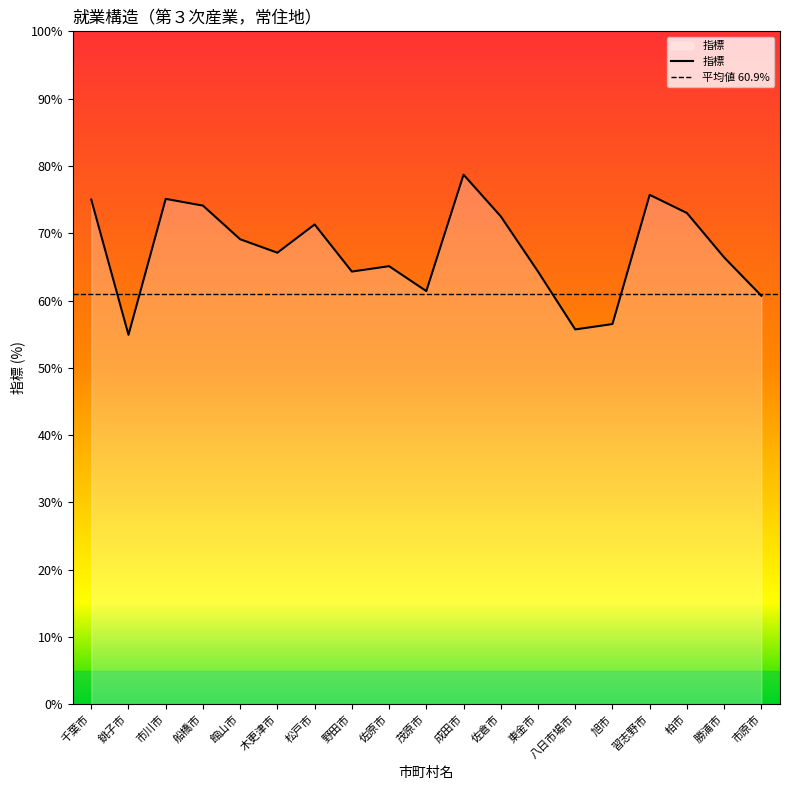

What is the average value?

67.4